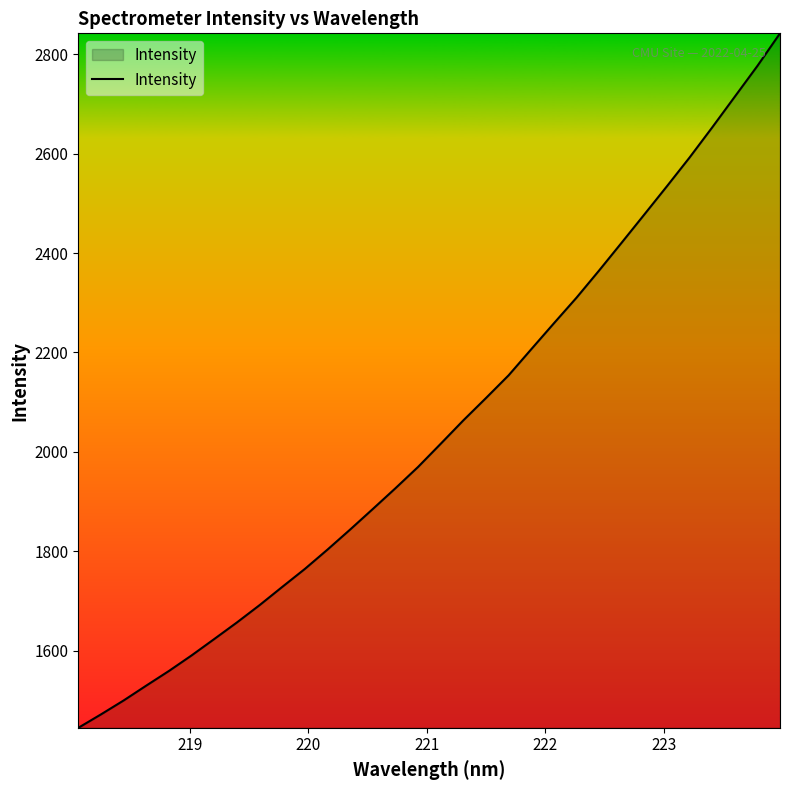

What is the difference between the maximum and minimum values?

1397.3